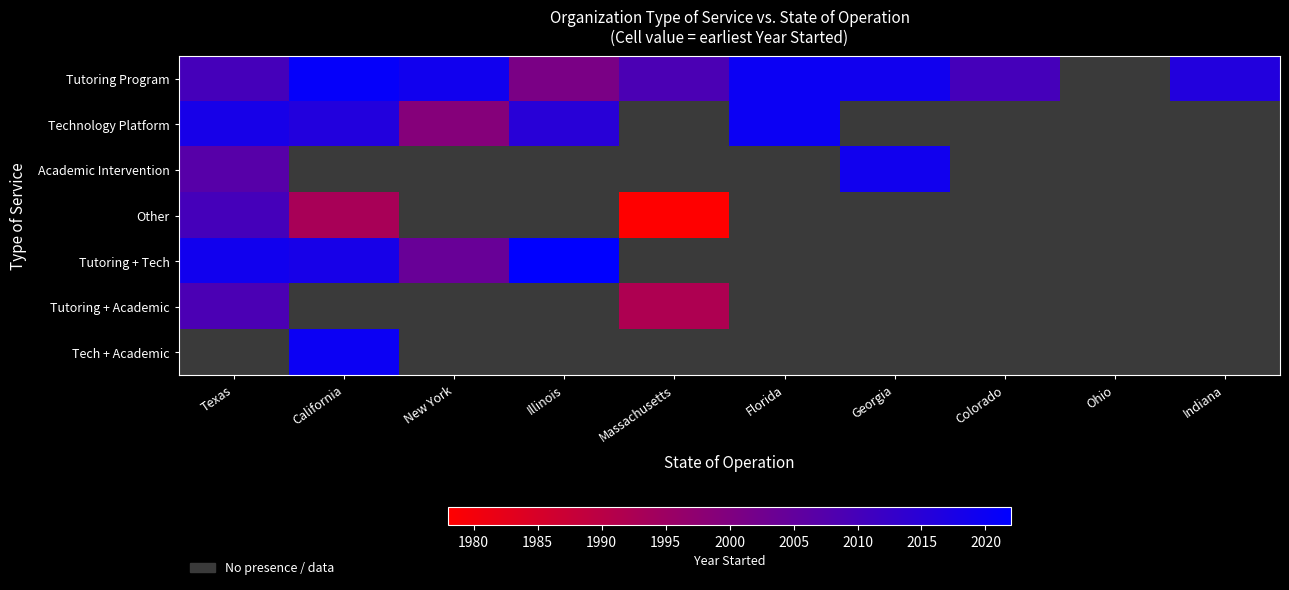

Which series changed the most between New York and Massachusetts?

Tutoring Program